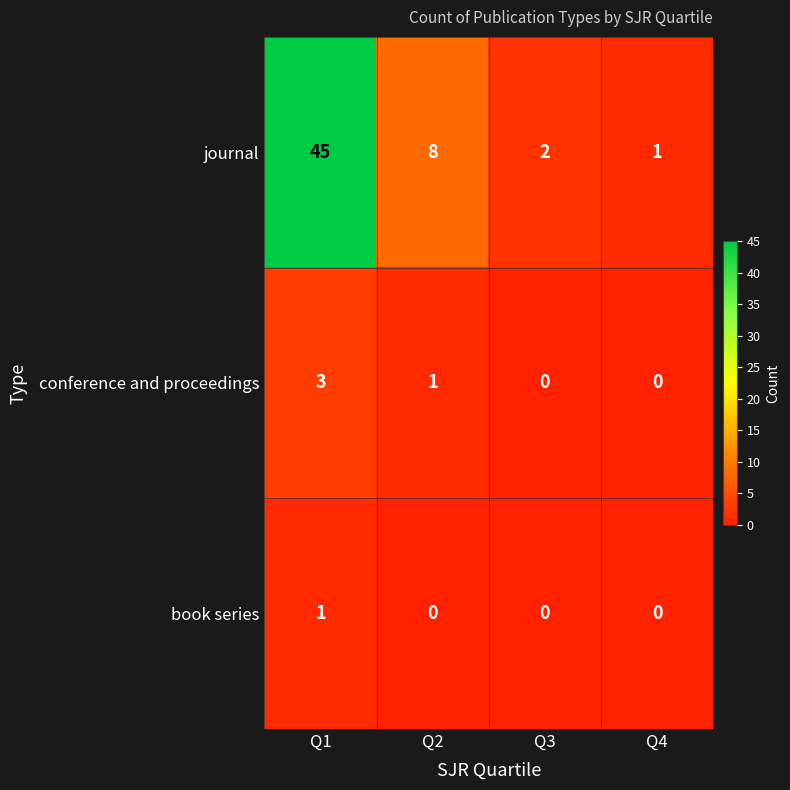

The value of conference and proceedings at Q2 is 1. True or false?

True